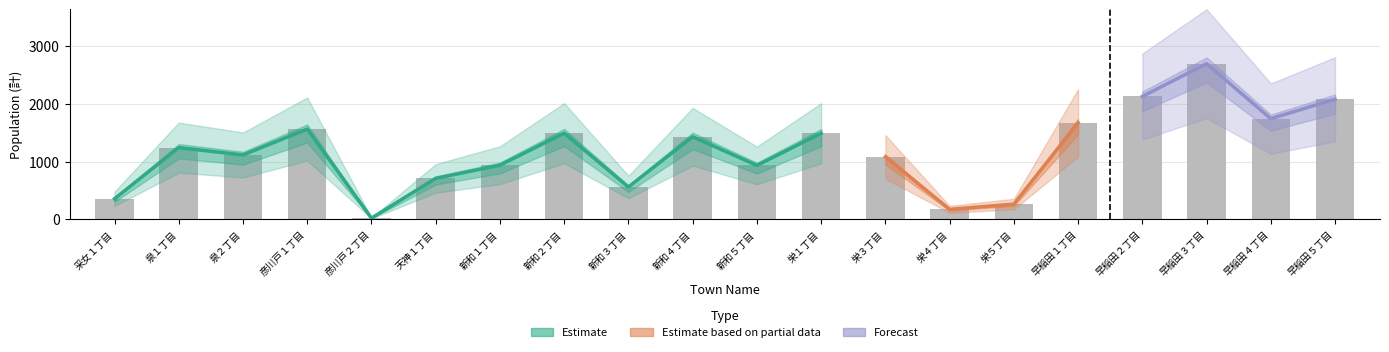

Which series has the largest total across all categories?

Estimate